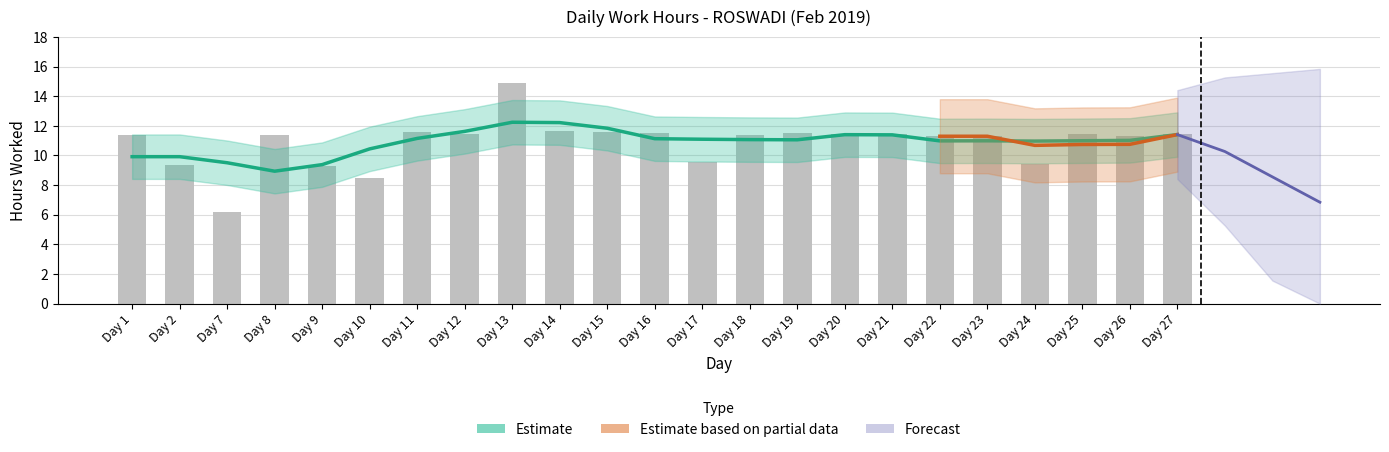

At which category does the chart reach its minimum across all series?

Day 7